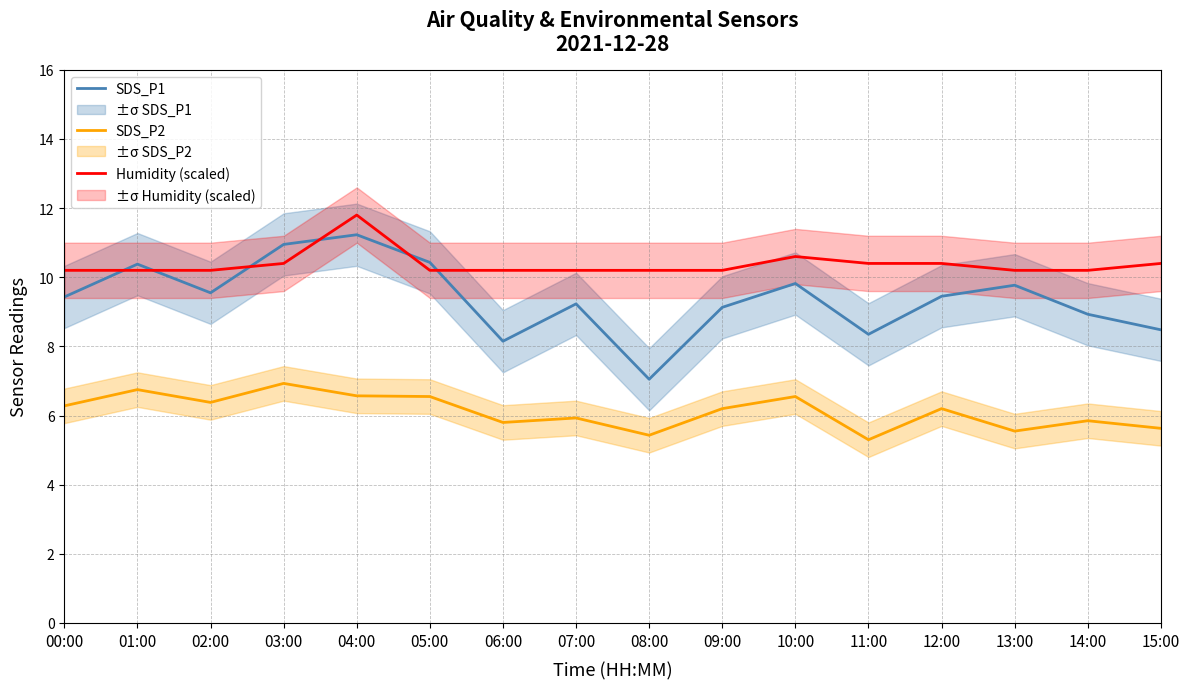

Where does the SDS_P2 series first go above 6?

00:00